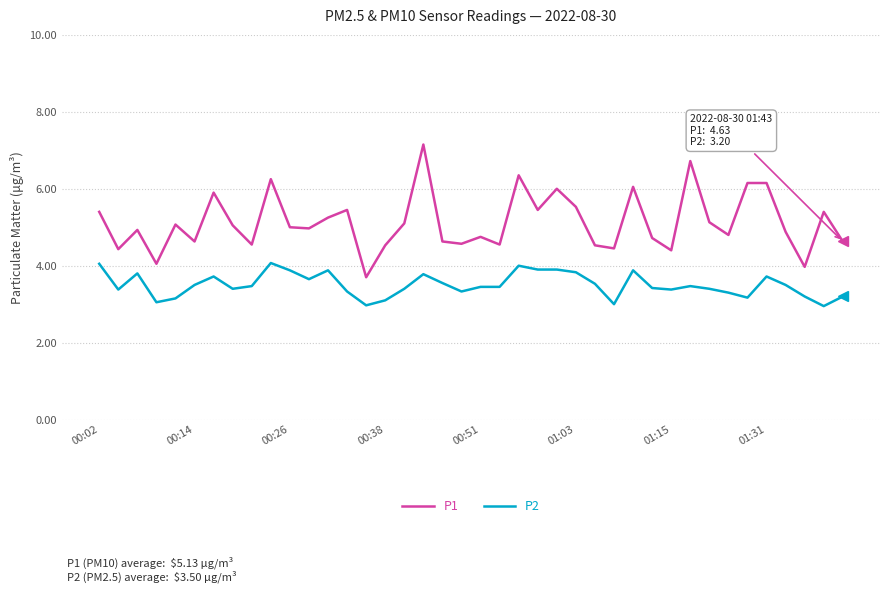

True or false: P1 and P2 cross at least once.

False